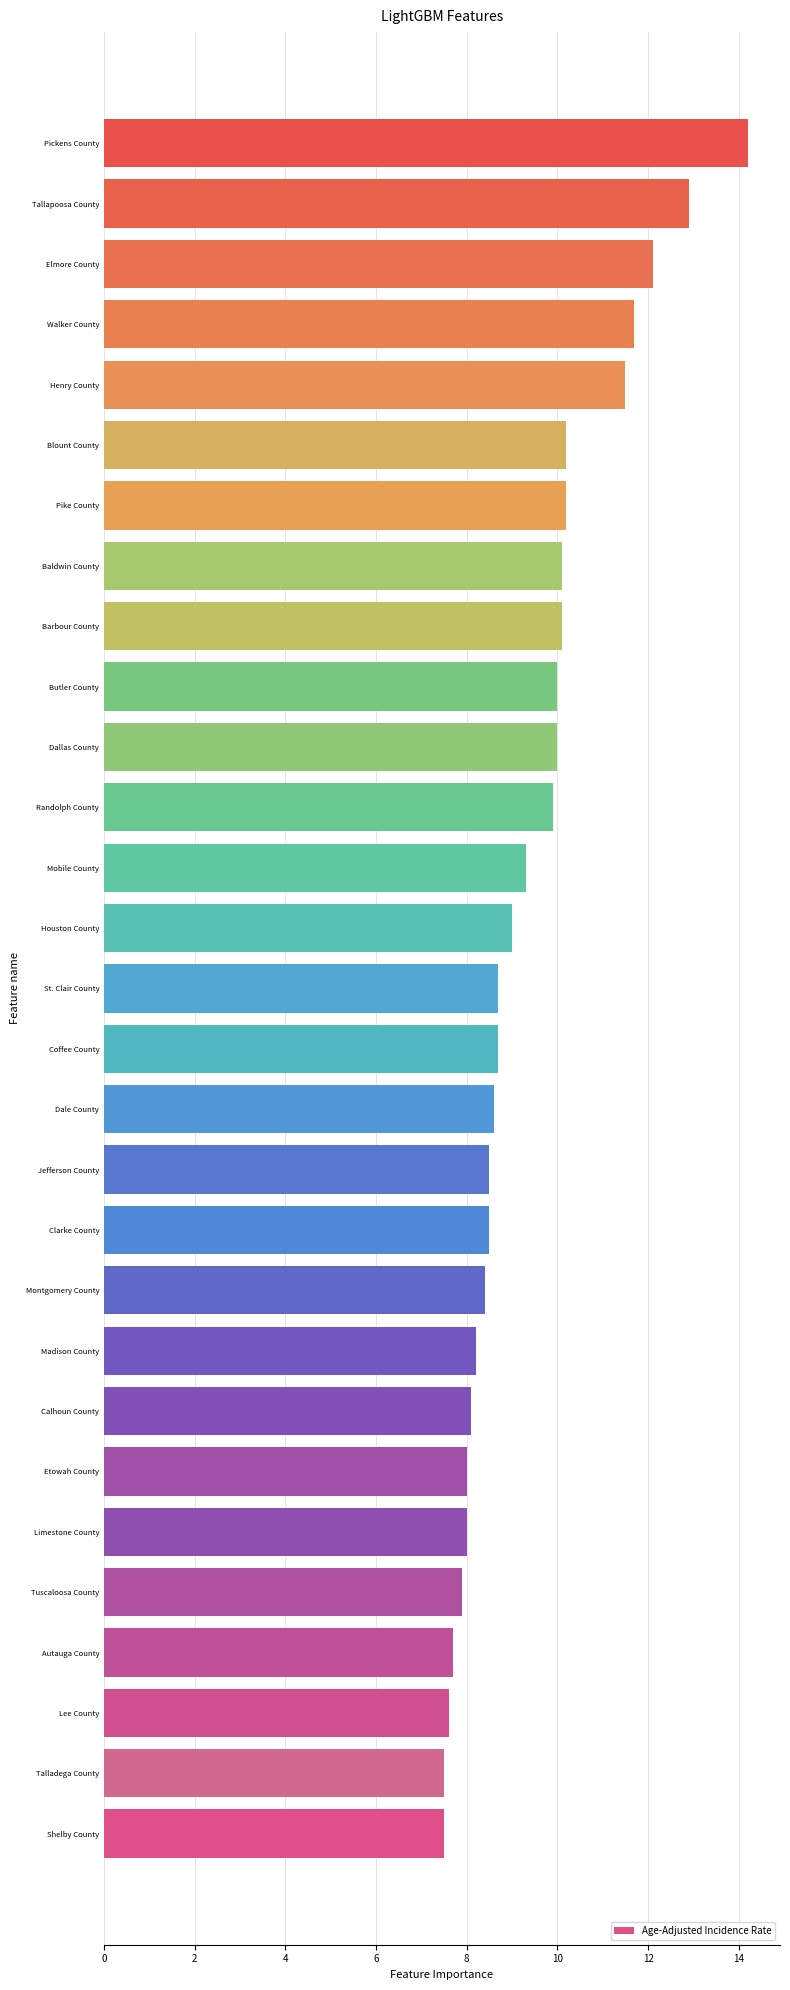

How many data points does each series have?

29